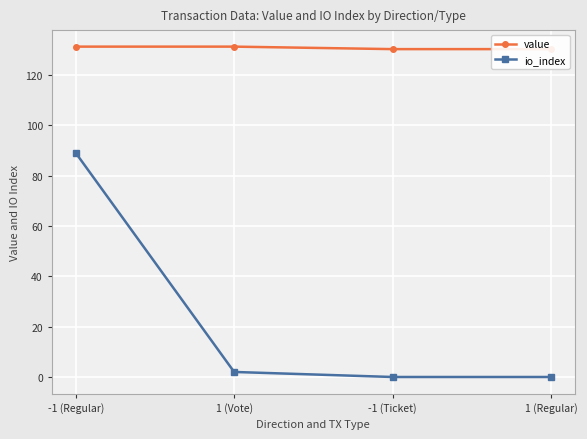

What position from the left is 1 (Vote)?

2